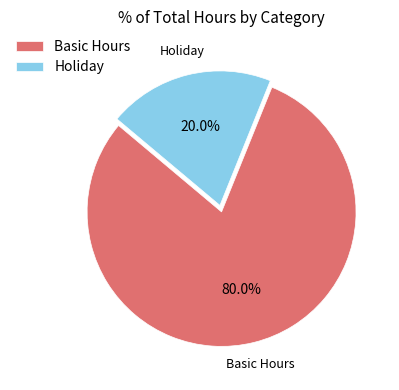

Which slice is the smallest?

Holiday